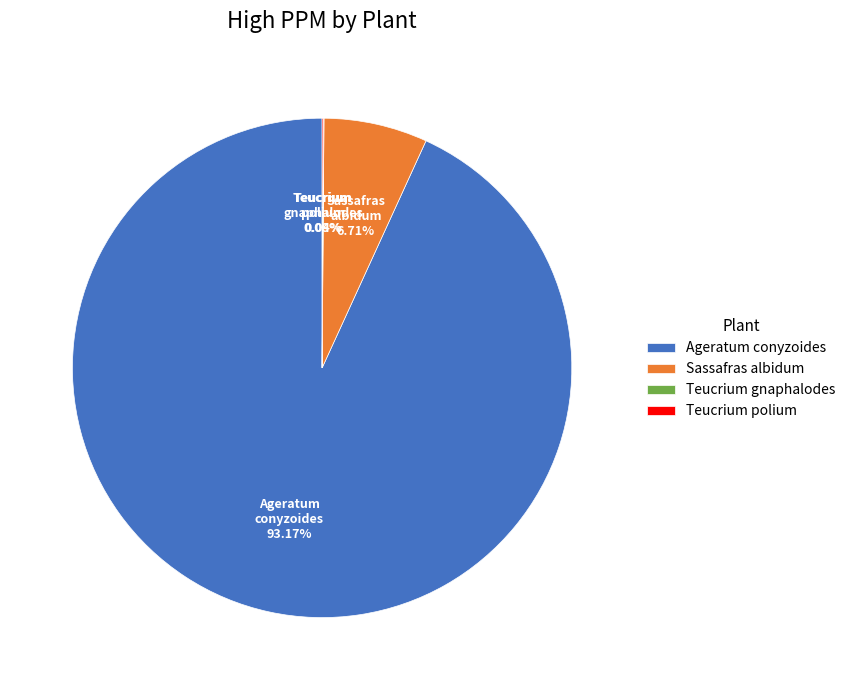

To the nearest percent, what is the average slice percentage?

25%